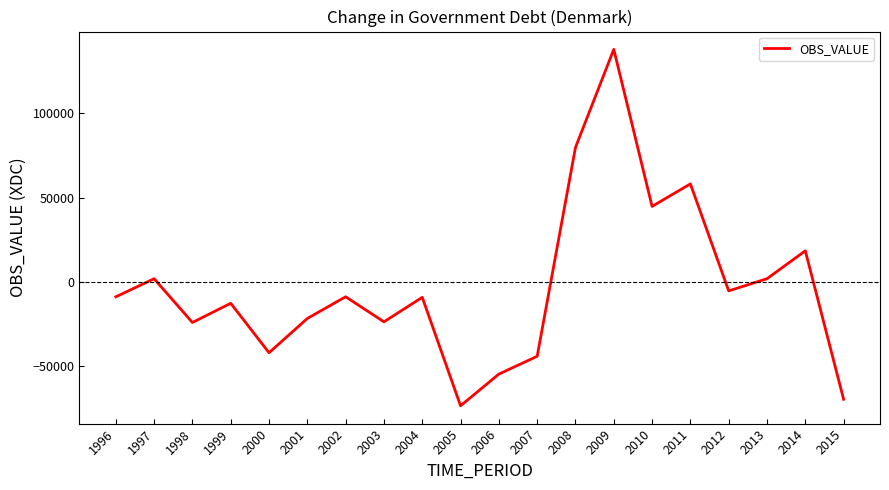

What is the minimum value shown in the chart?

-73277